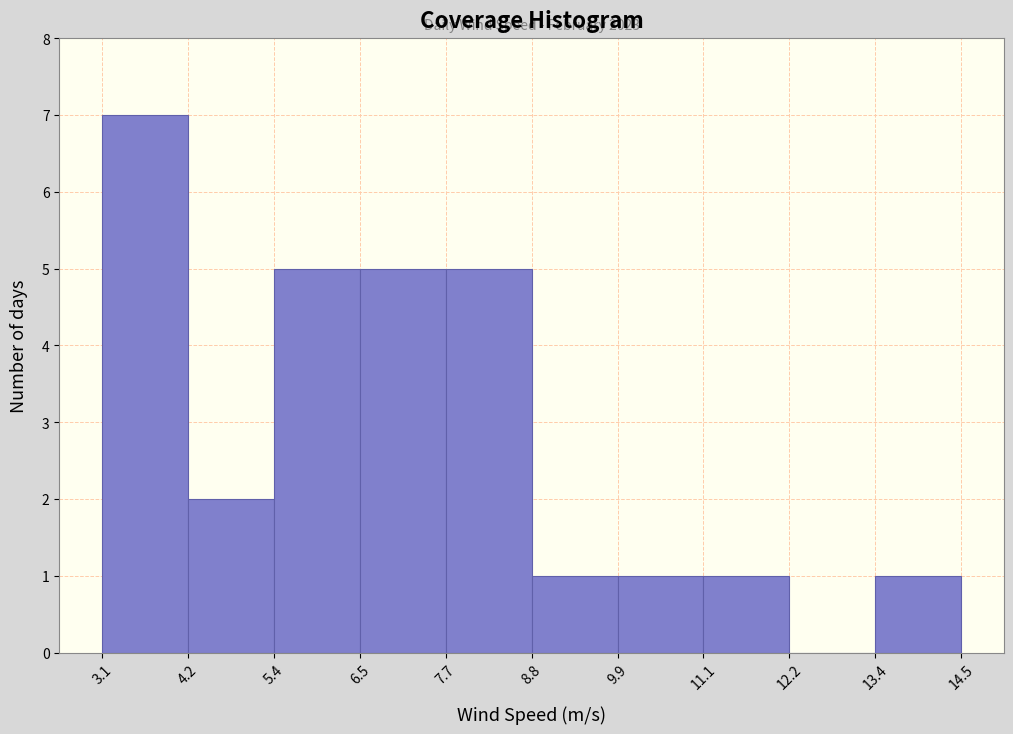

Over which range of the x-axis is the bar tallest?

3.1 to 4.2